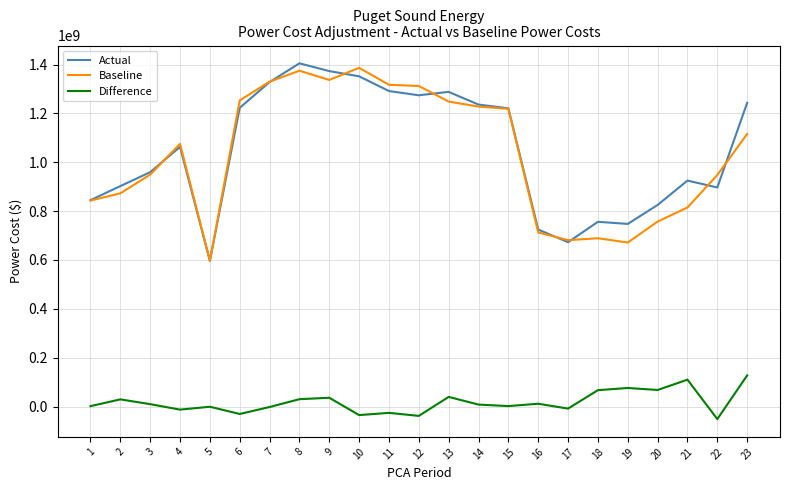

How many lines are shown in the chart?

3